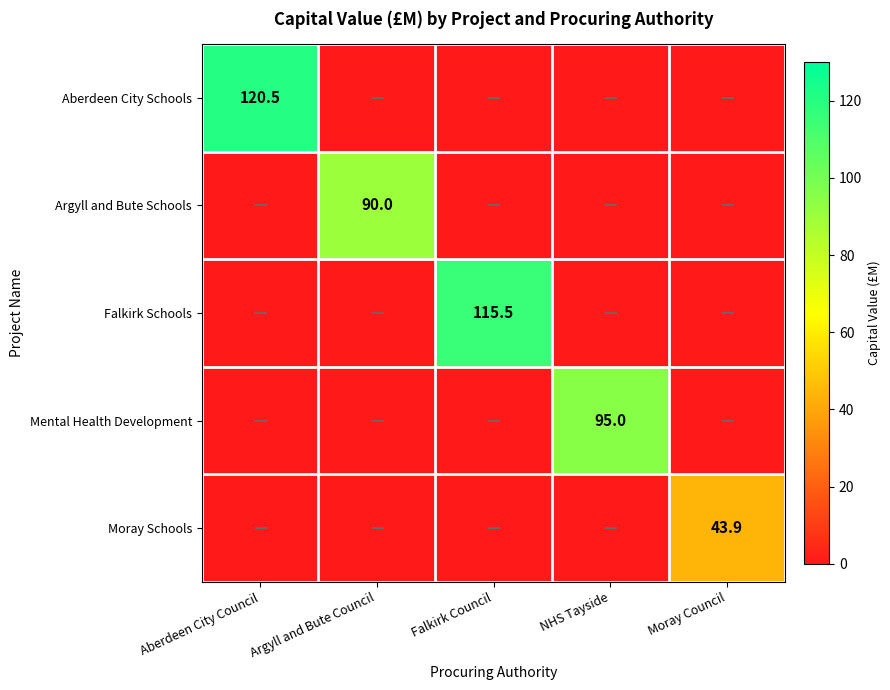

The value of Mental Health Development at NHS Tayside is 53.9. True or false?

False